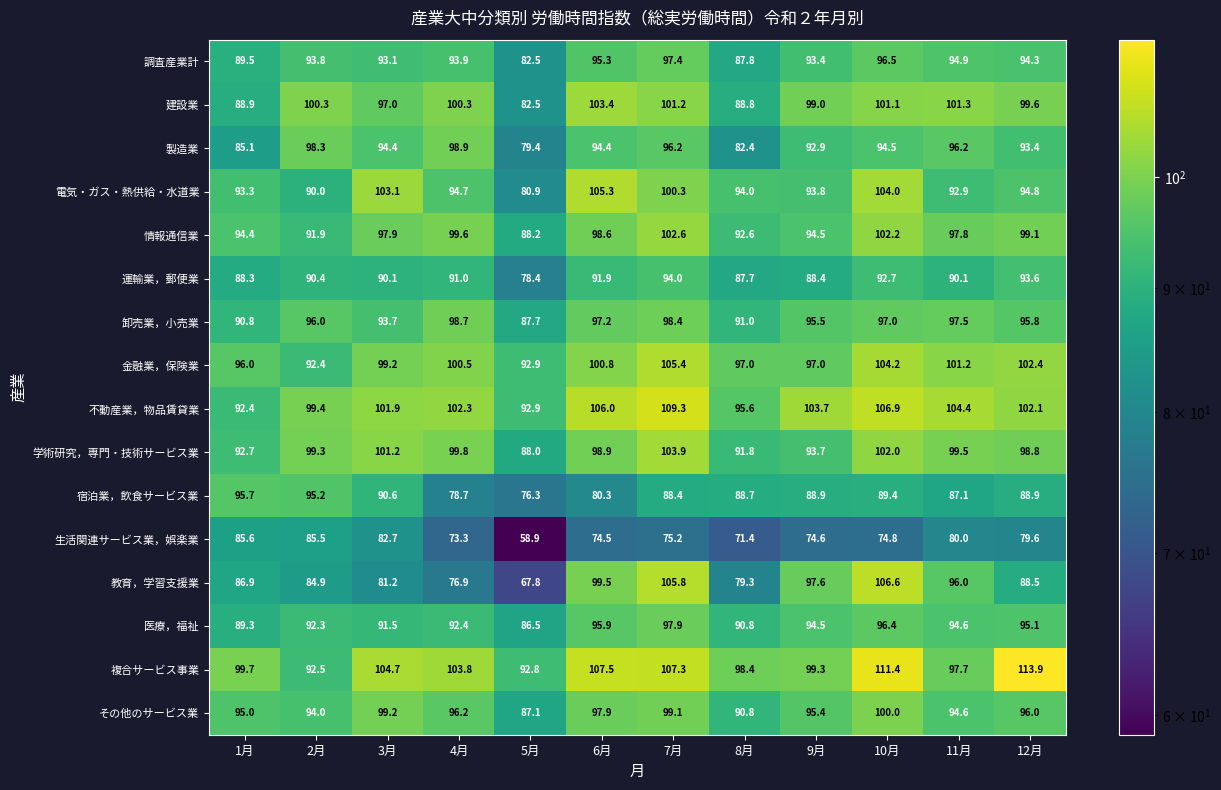

At how many categories does at least one series exceed 65?

12